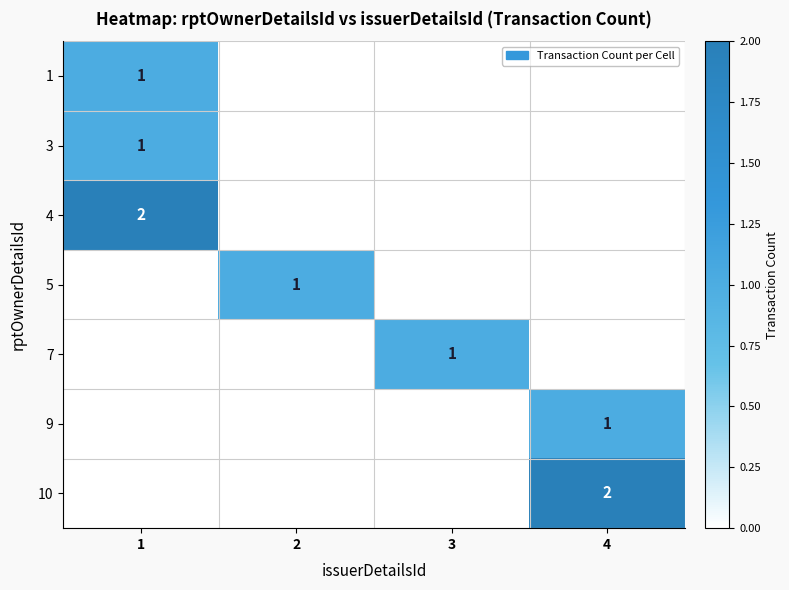

At how many categories does at least one series exceed 0?

4